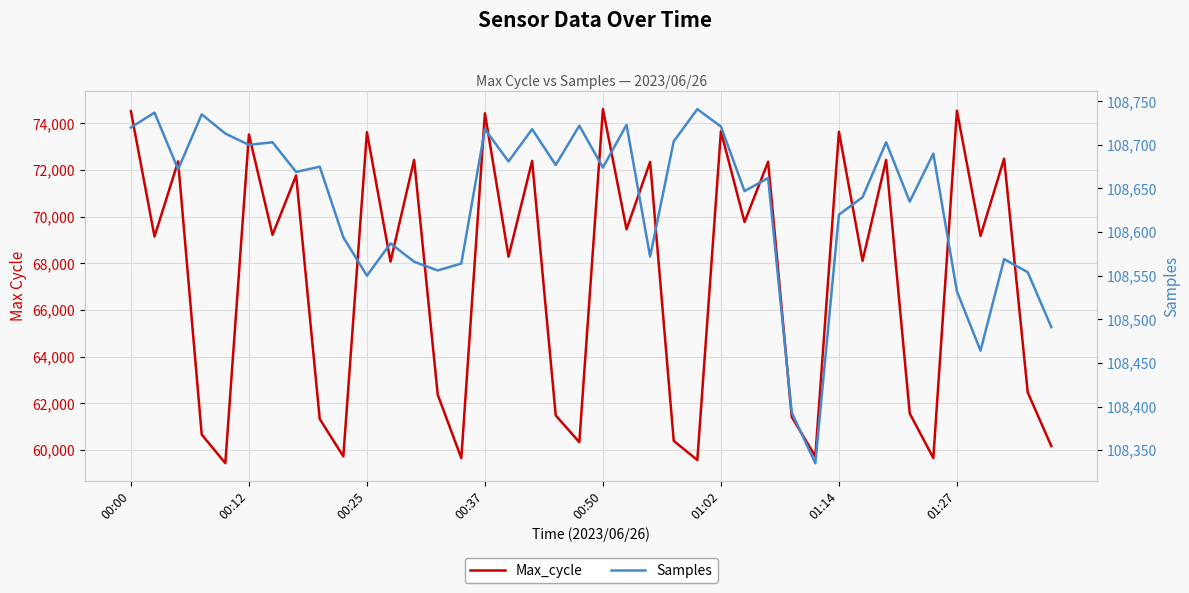

List the series in order of their overall mean, highest first.

Samples, Max_cycle